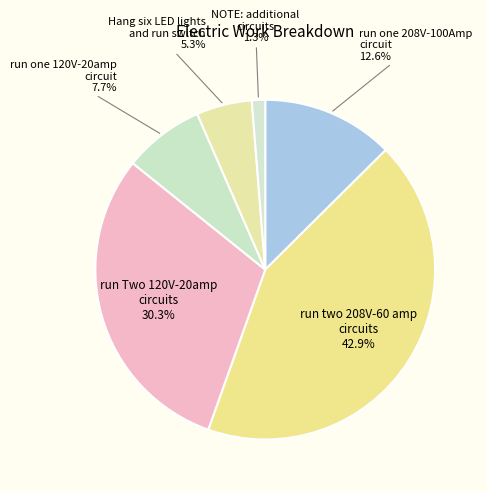

Which has a higher value, run two 208V-60 amp circuits or run Two 120V-20amp circuits?

run two 208V-60 amp circuits